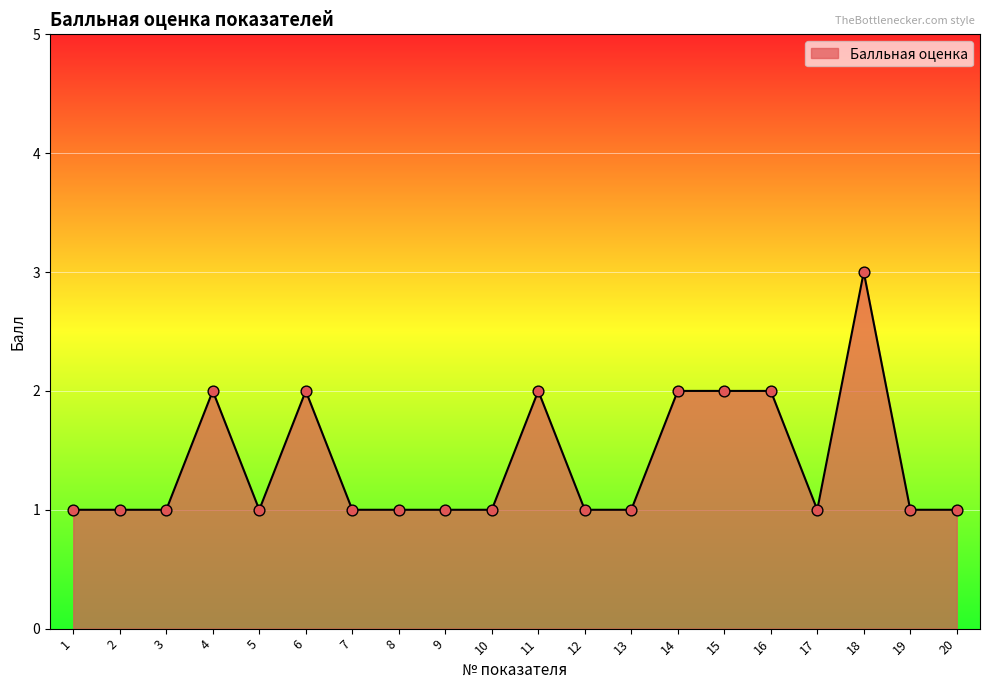

What is the change in value from 4 to 8?

-1